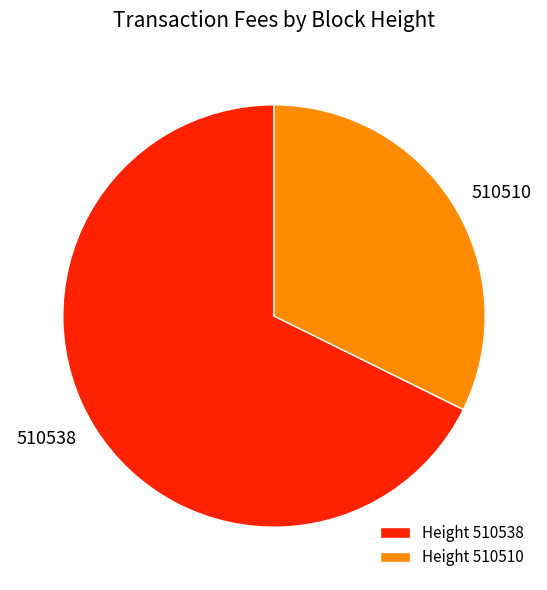

Is it true that 510538 is 68% of the pie?

True